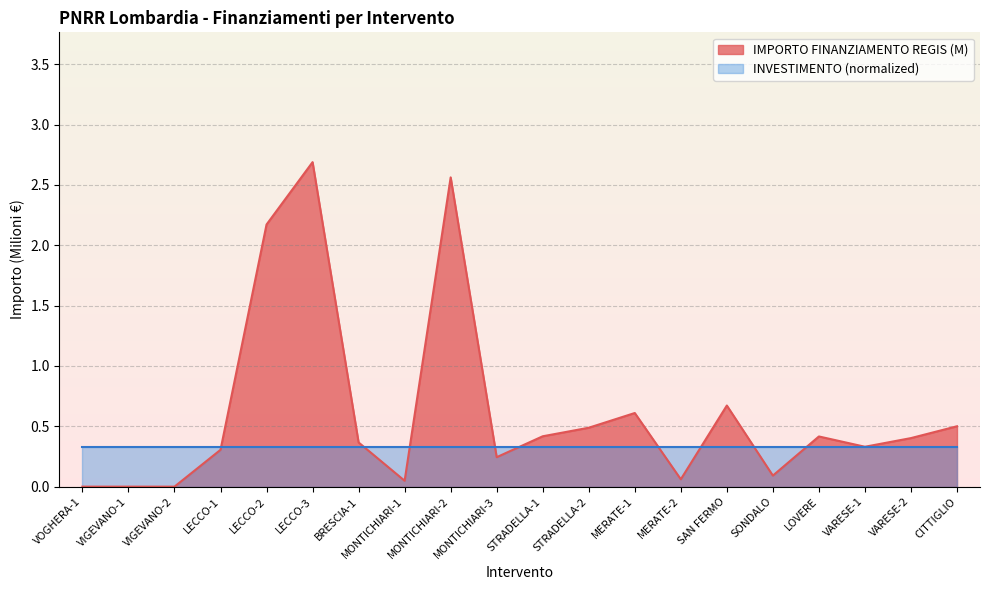

What is the difference between the second highest and second lowest values?

2.6